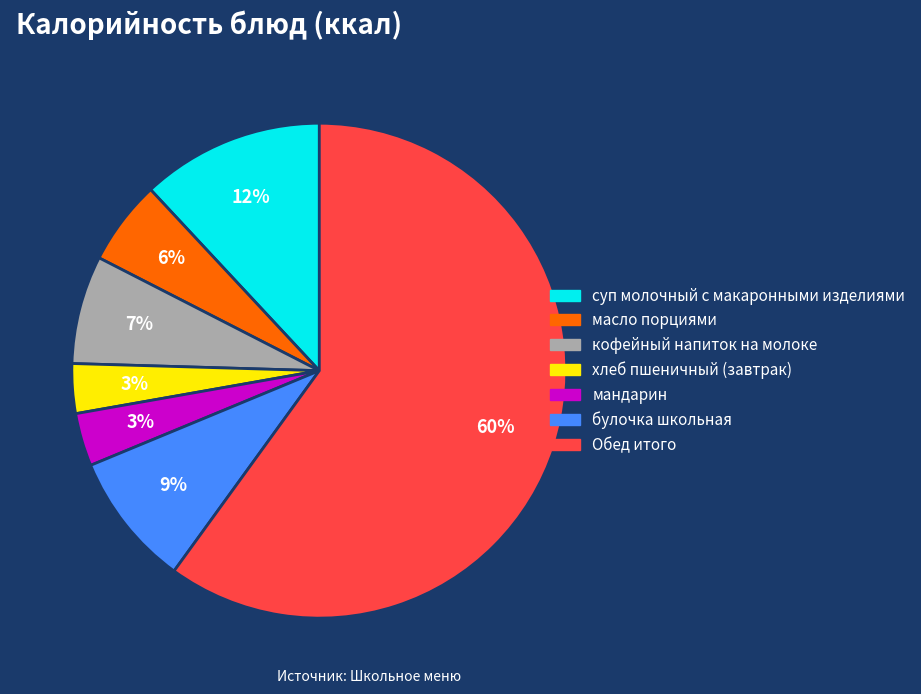

Is it true that булочка школьная is 1% of the pie?

False